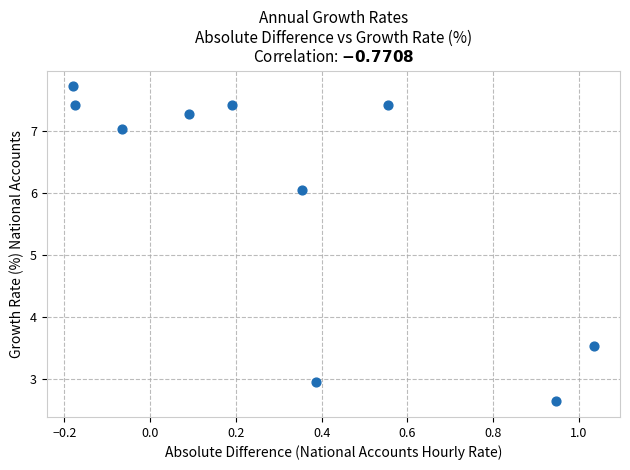

What Y value in the scatter plot is closest to 5?

6.0